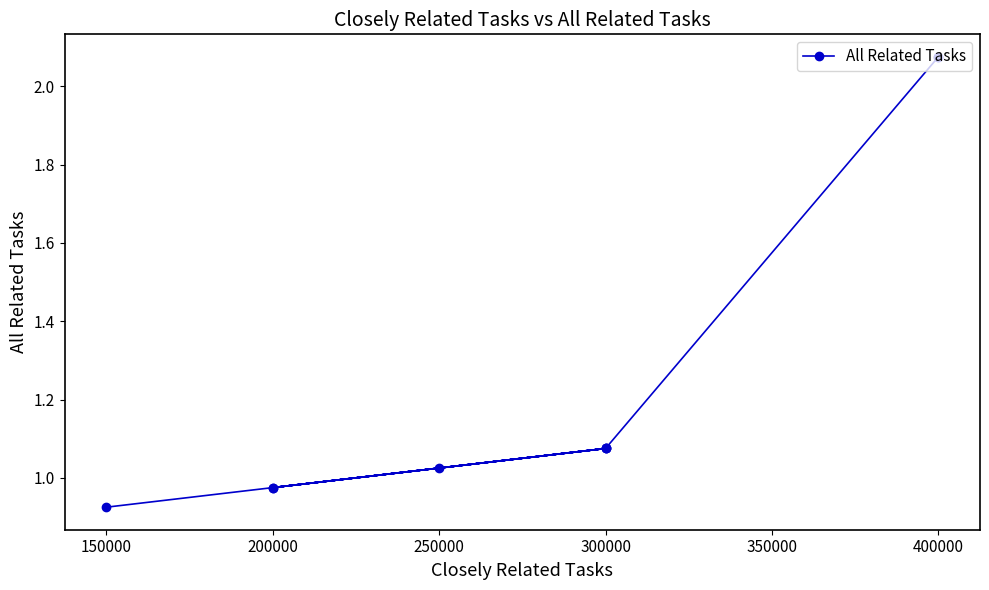

What position from the right is 150000?

8